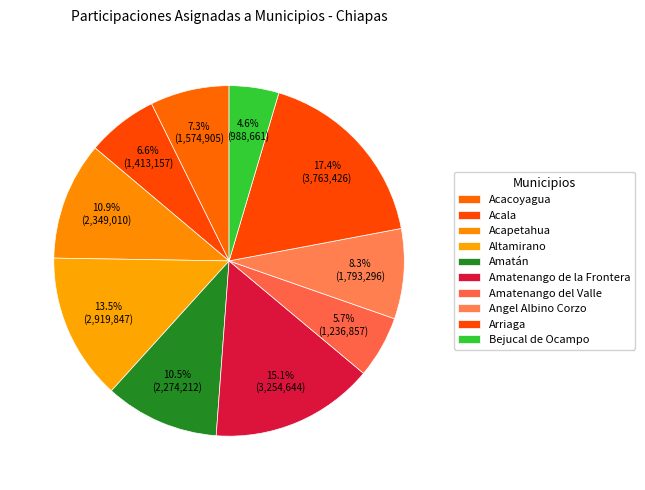

What is the change in value from Amatenango de la Frontera to Angel Albino Corzo?

-1461348